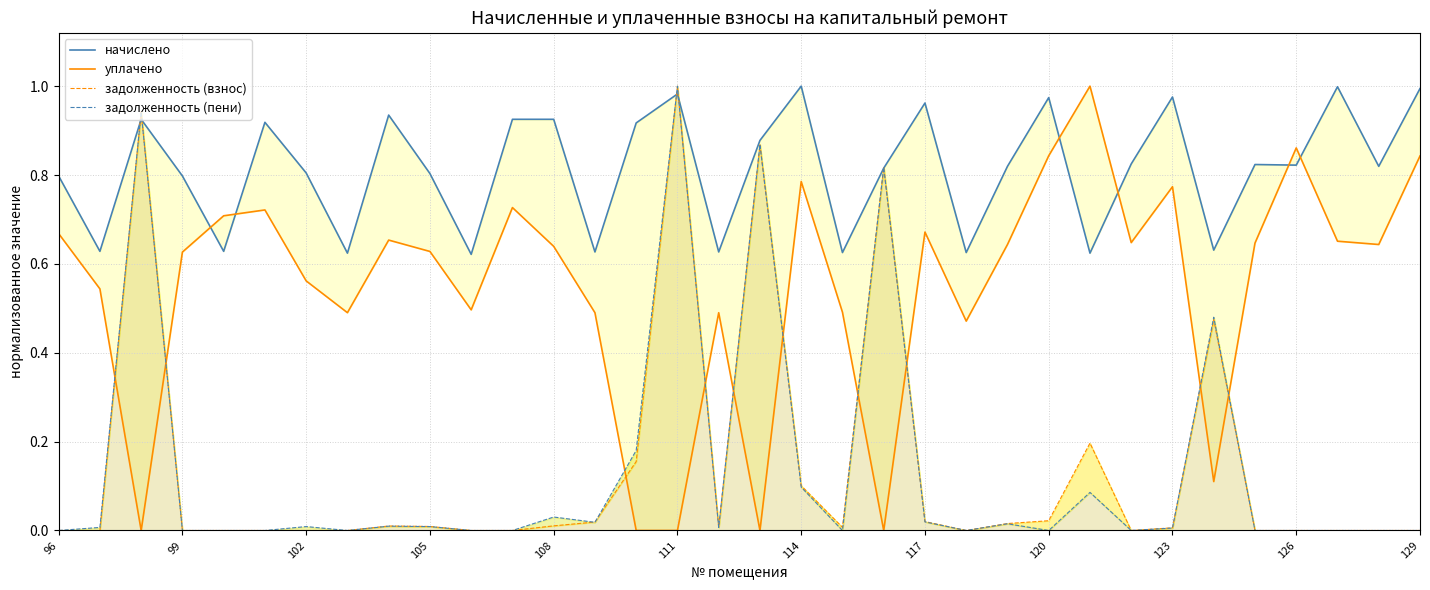

How many distinct data groups are displayed?

4